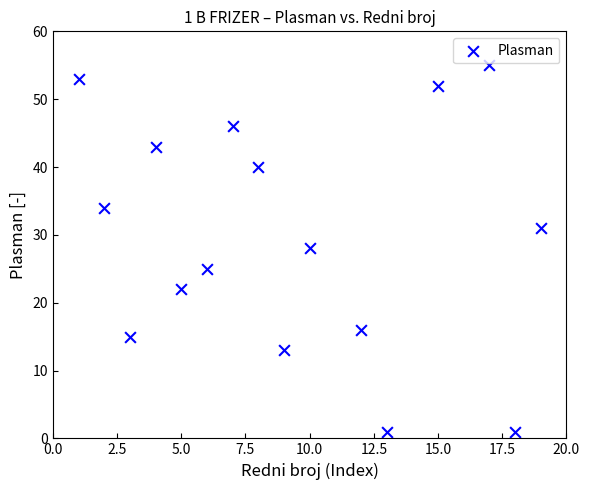

What is the range of Y values (max minus min)?

54